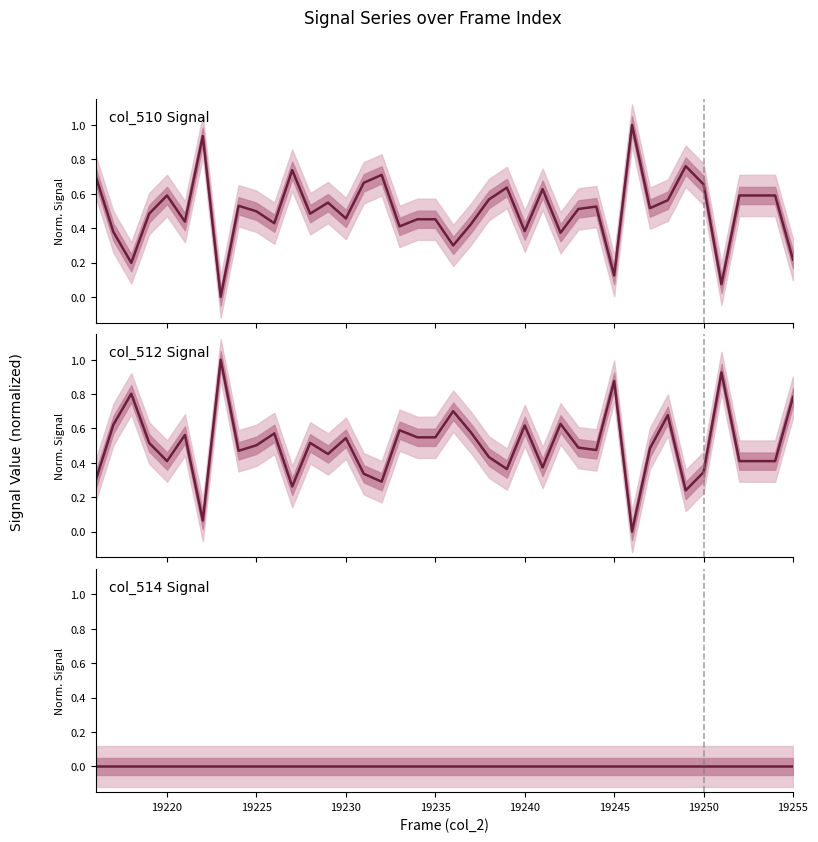

What is the average value of the col_510 Signal series?

0.5